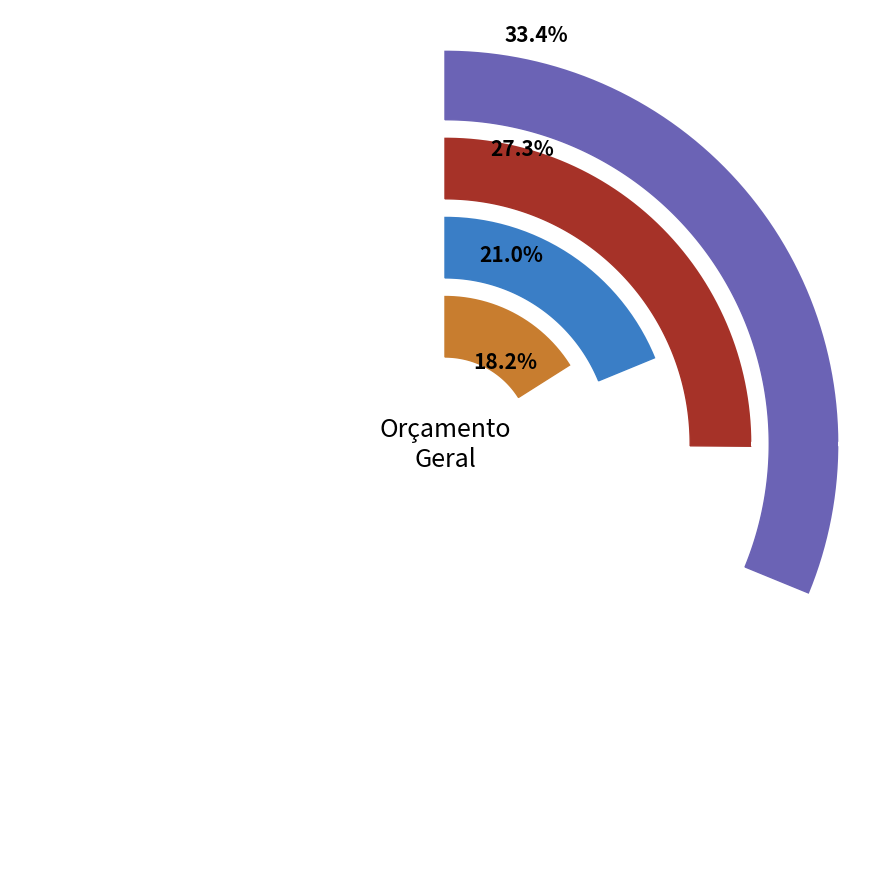

Which category has the biggest portion of the pie?

INSTALAÇÕES ELÉTRICAS - GERAIS